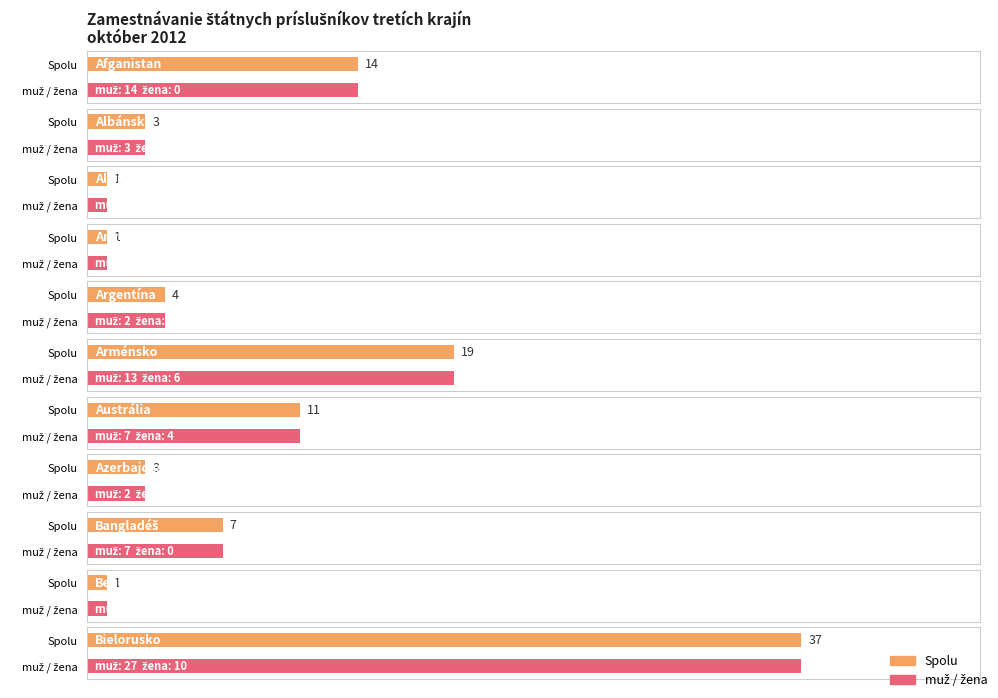

Reading left to right, transcribe all the data shown in this chart.

Spolu: 14	3	1	1	4	19	11	3	7	1	37
muž: 14	3	1	1	2	13	7	2	7	1	27
žena: 0	0	0	0	2	6	4	1	0	0	10